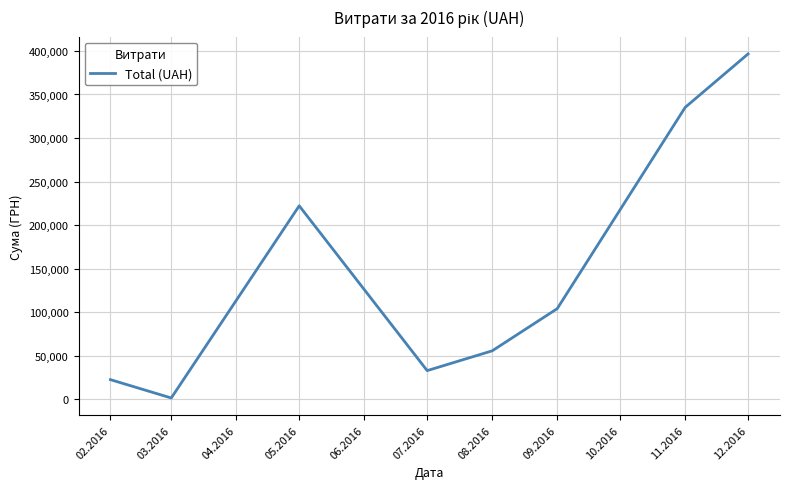

Which label corresponds to the largest value in the chart?

12.2016